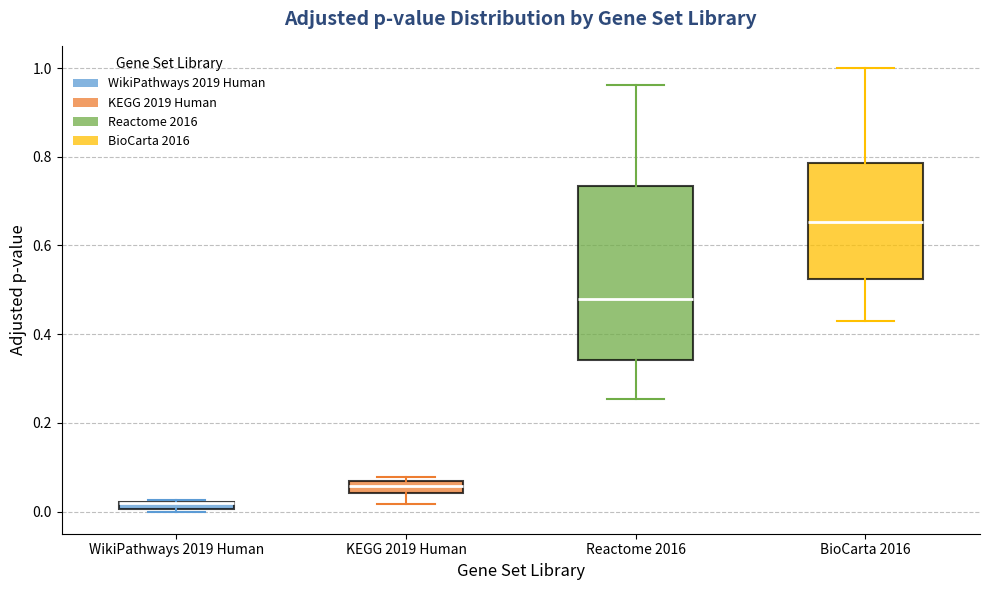

Where is the upper edge of the box for WikiPathways 2019 Human on the y-axis? The values are not printed on the chart, so give them approximately, as read against the axis.

0.02